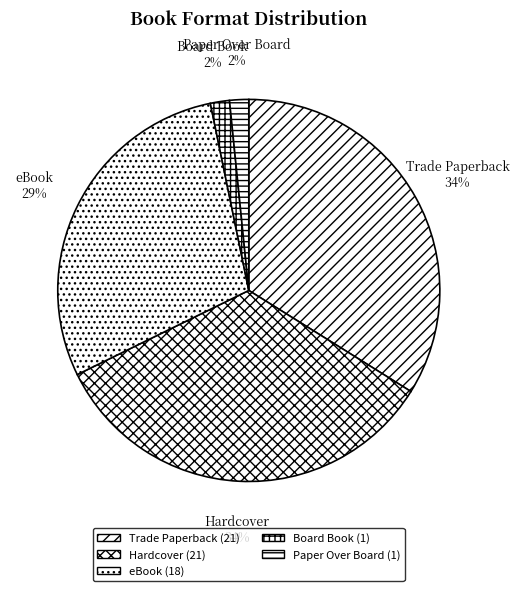

What percentage is the eBook slice, to the nearest percent?

29%